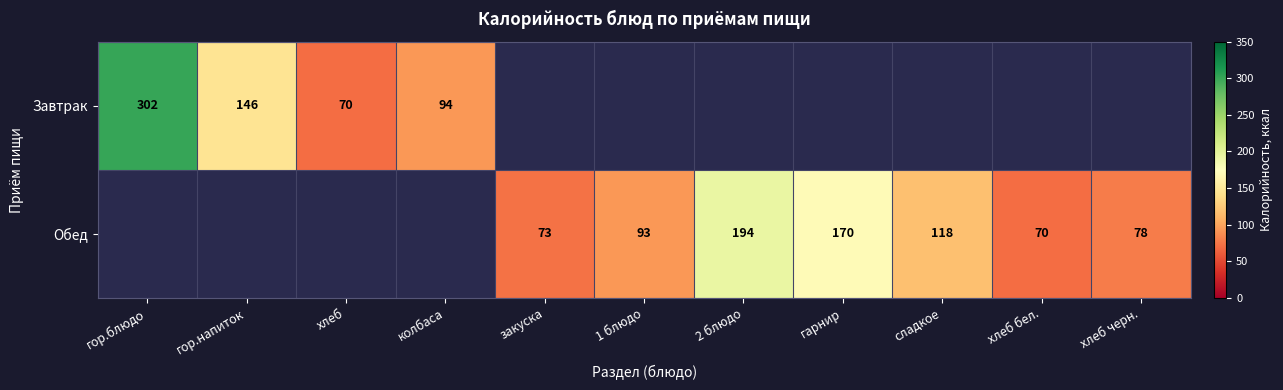

The Обед series shows 49 at 1 блюдо. True or false?

False